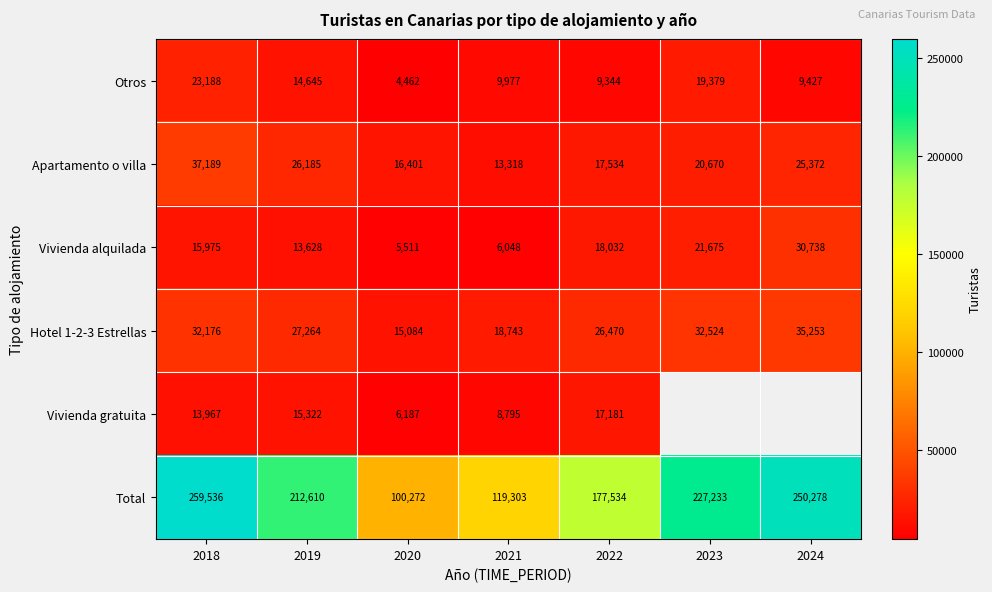

Where is Apartamento o villa nearest to the value 25253?

2024